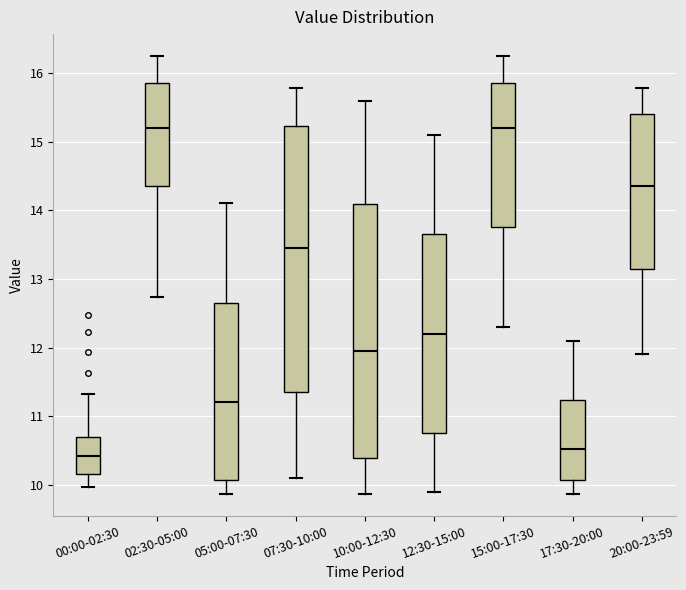

Comparing the boxes themselves (not the whiskers), which one is the tallest?

07:30-10:00